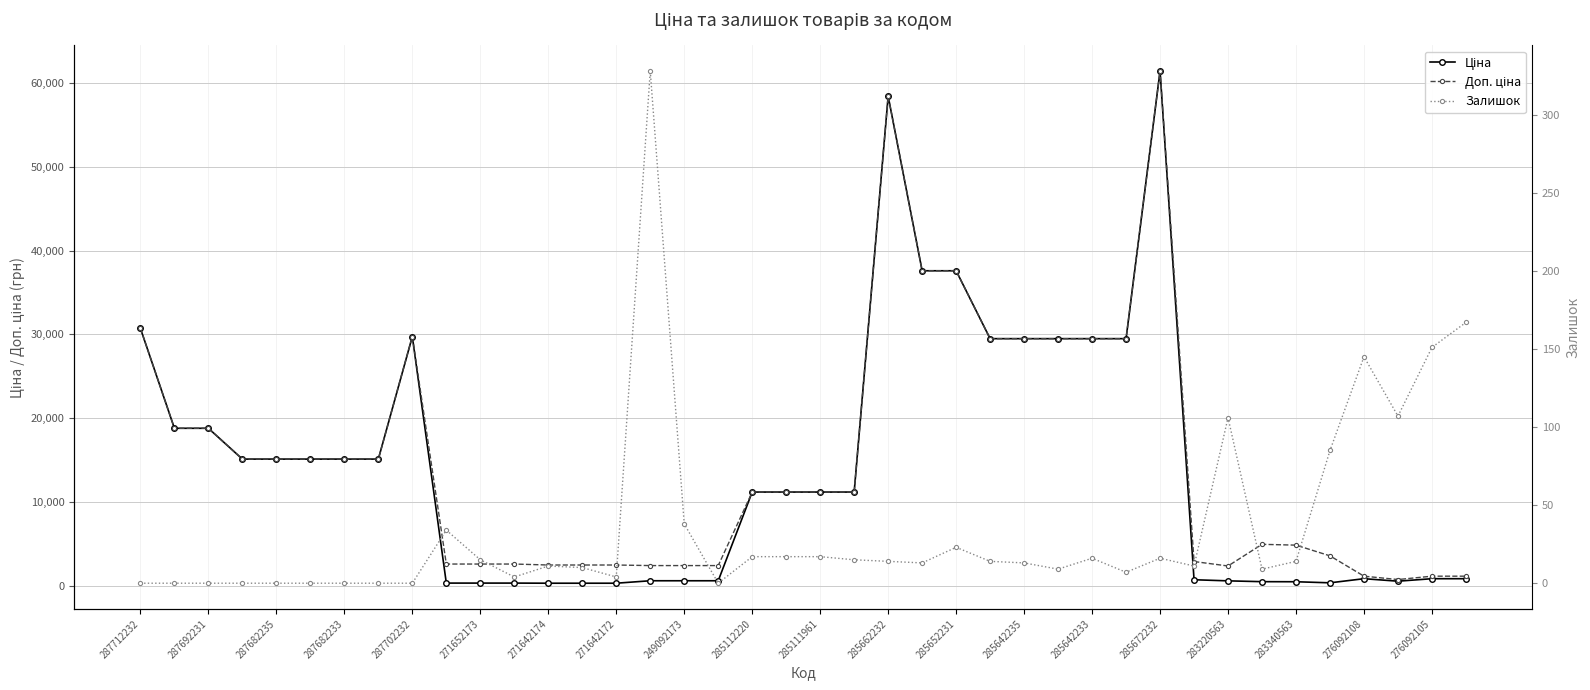

What is the average value of the Доп. ціна series?

15156.0